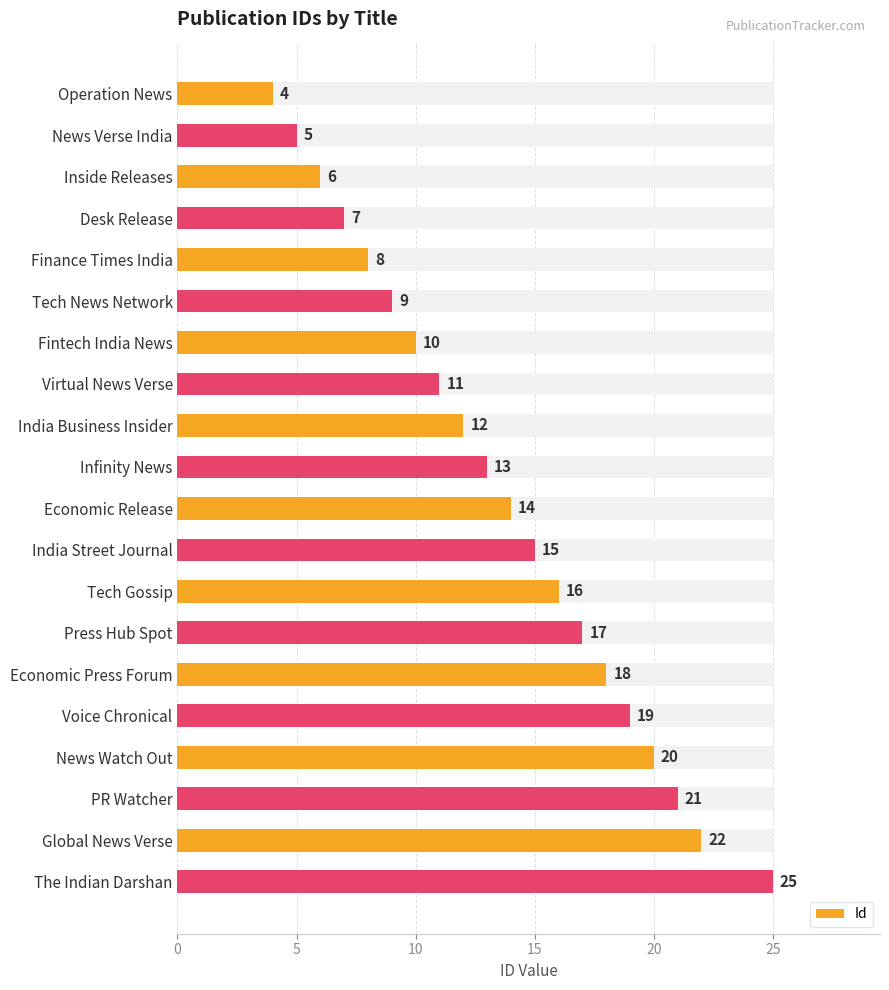

What is the difference between the maximum and minimum values?

21